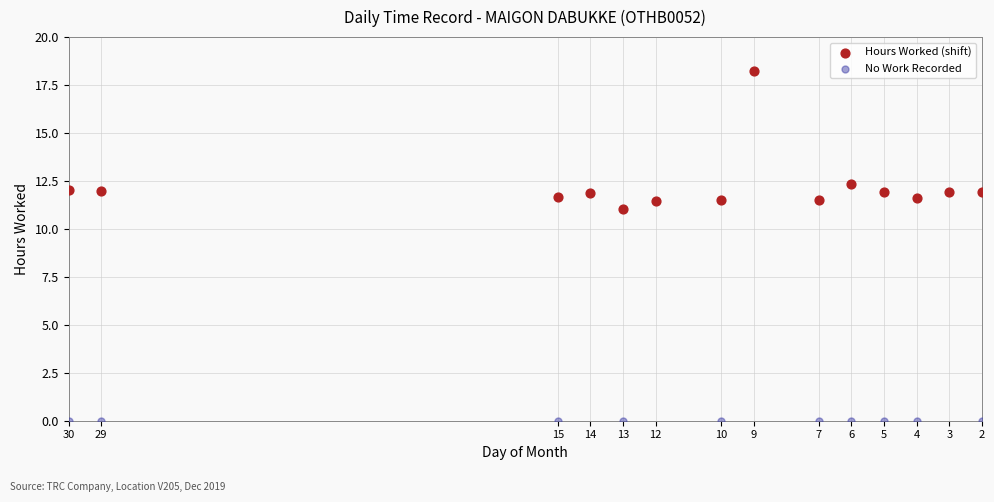

Which series contains the lowest Y value?

No Work Recorded